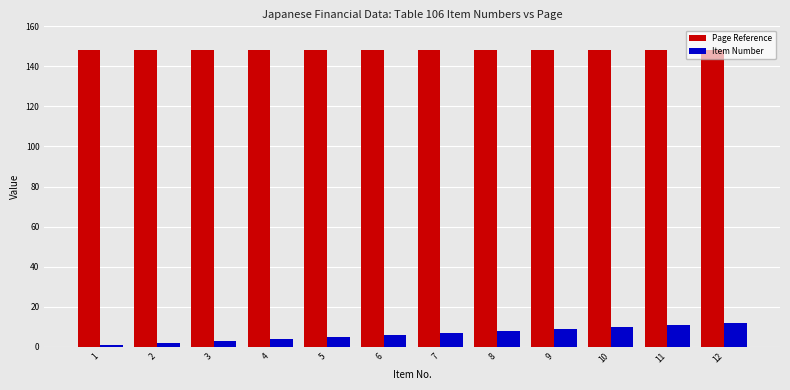

True or false: Page Reference has a value of 148 at 2.

True